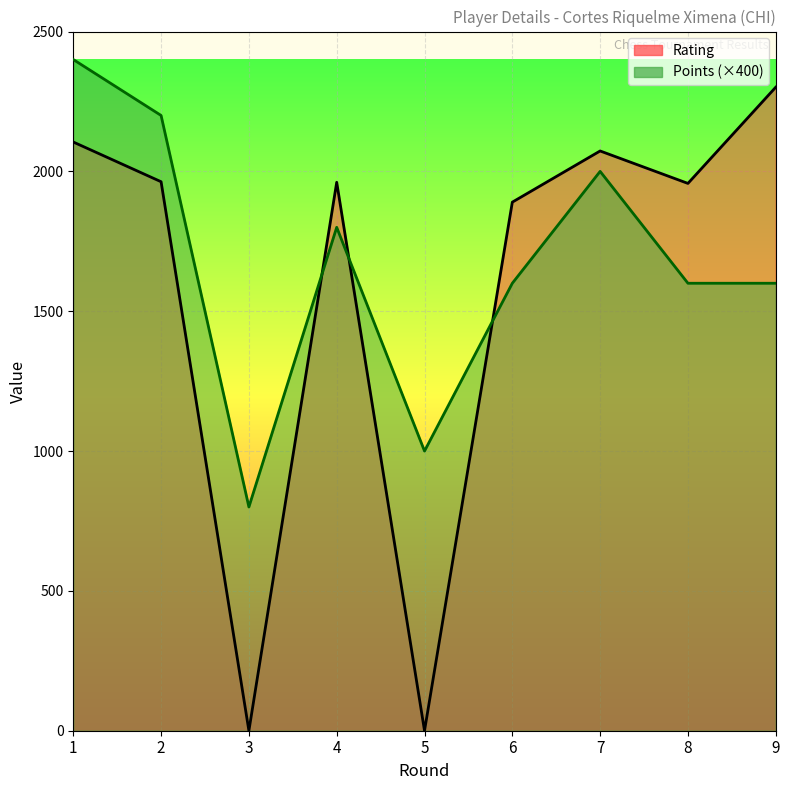

List the labels in order of Rating value, smallest first.

3, 5, 6, 8, 4, 2, 7, 1, 9